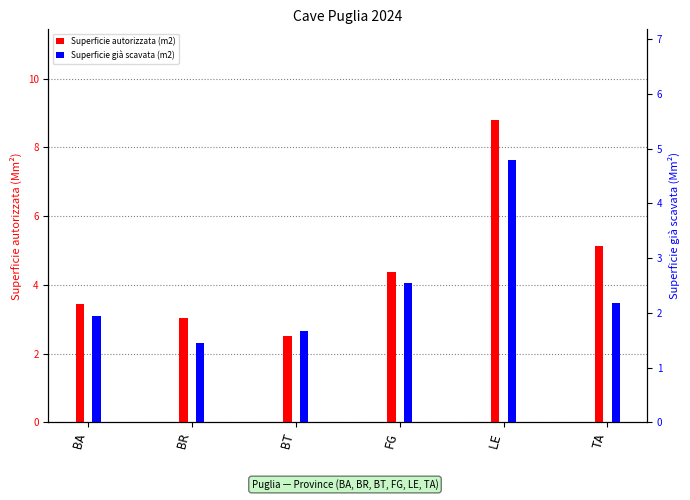

Reading left to right, transcribe all the data shown in this chart.

Superficie autorizzata (m2): 3.4	3.0	2.5	4.4	8.8	5.1
Superficie già scavata (m2): 1.9	1.4	1.7	2.5	4.8	2.2